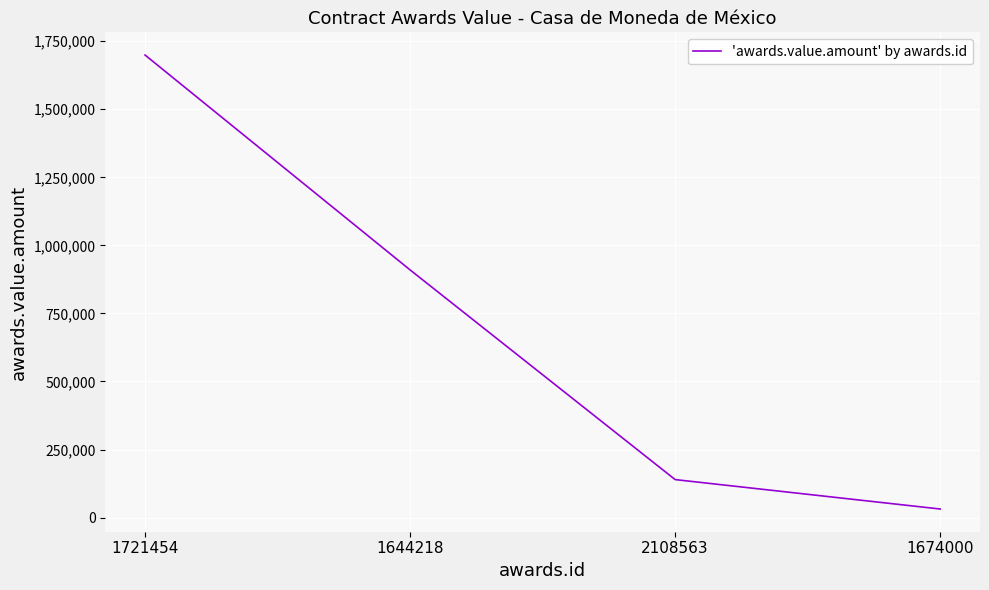

Reading left to right, transcribe all the data shown in this chart.

1721454=1699170.1	1644218=909741.7	2108563=139456.9	1674000=31364.7